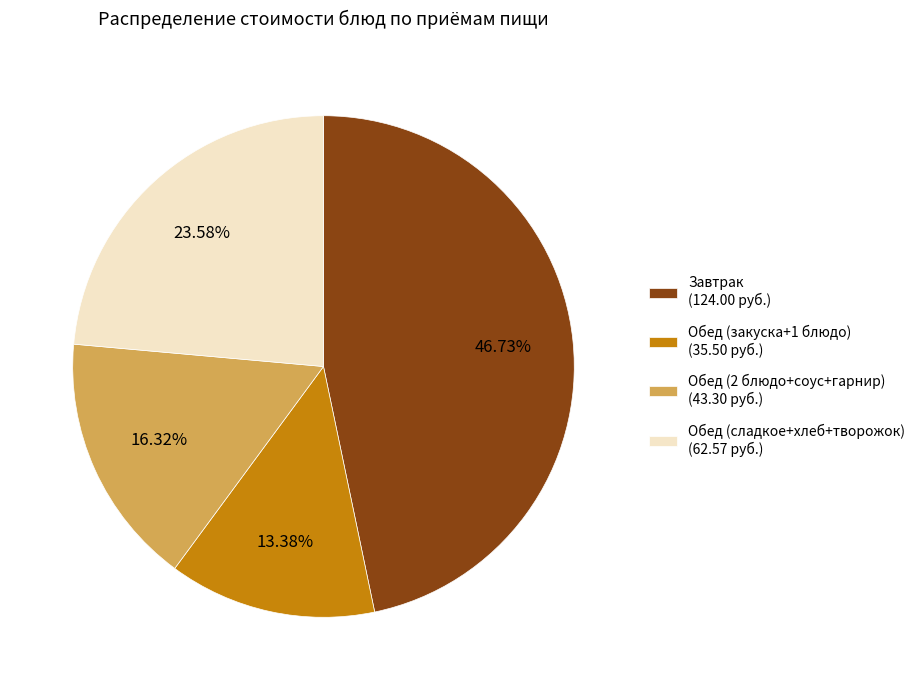

Does Завтрак (124.00 руб.) account for over 50% of the chart?

No